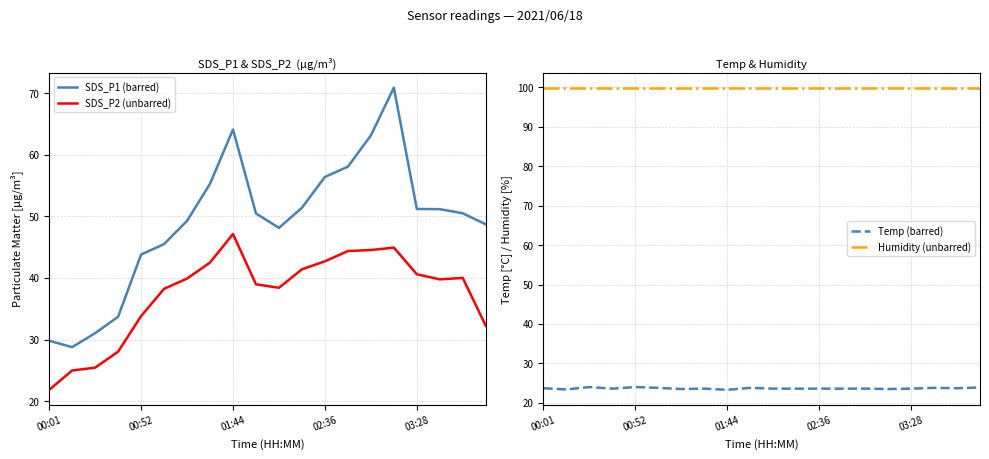

Which series has the widest spread of values?

SDS_P1 (barred)